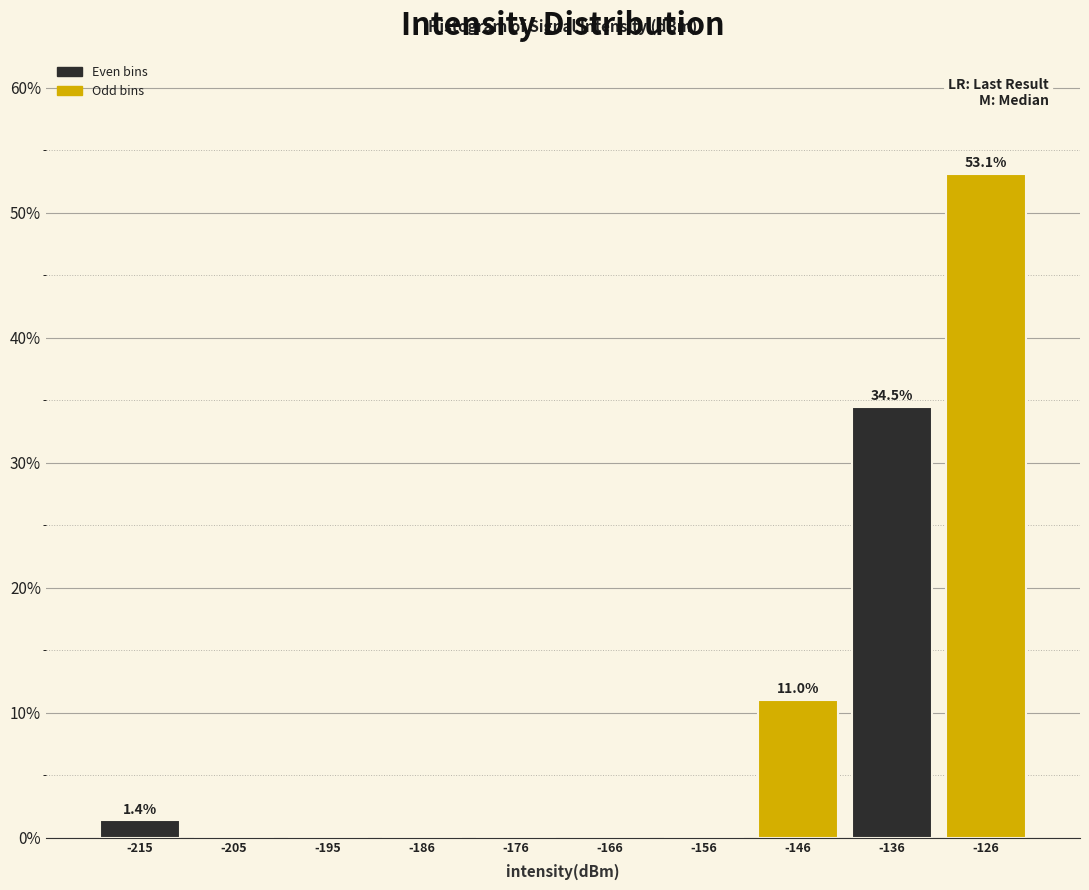

Which range on the x-axis has the tallest bar?

-131 to -121